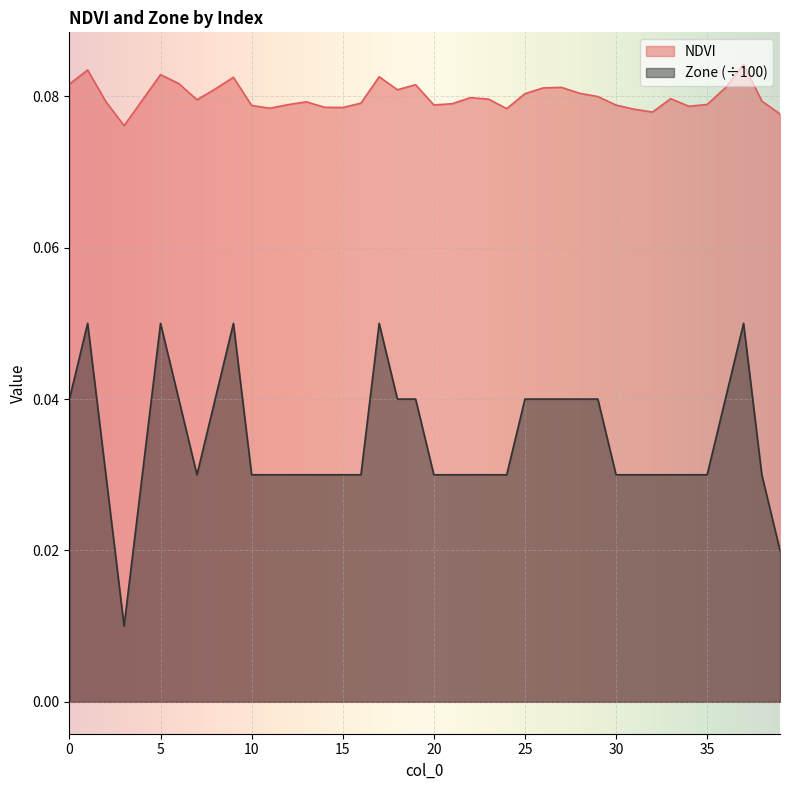

How many interior local valleys does the NDVI series have?

9